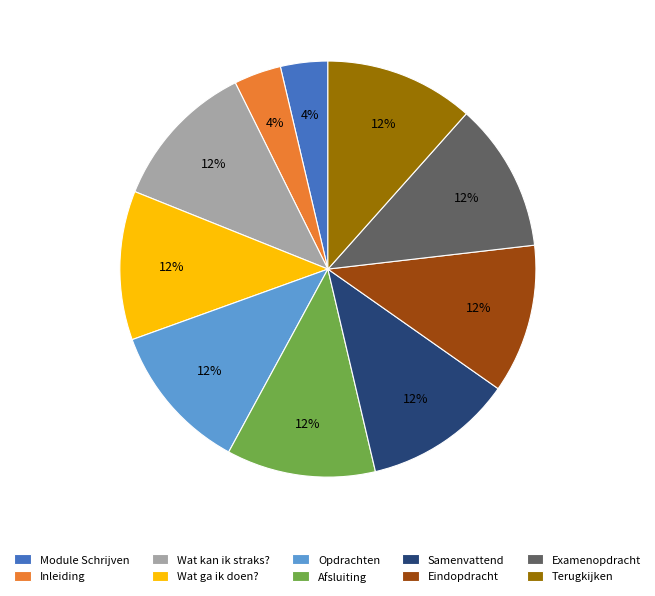

To the nearest percent, what percentage of the pie is Terugkijken?

12%